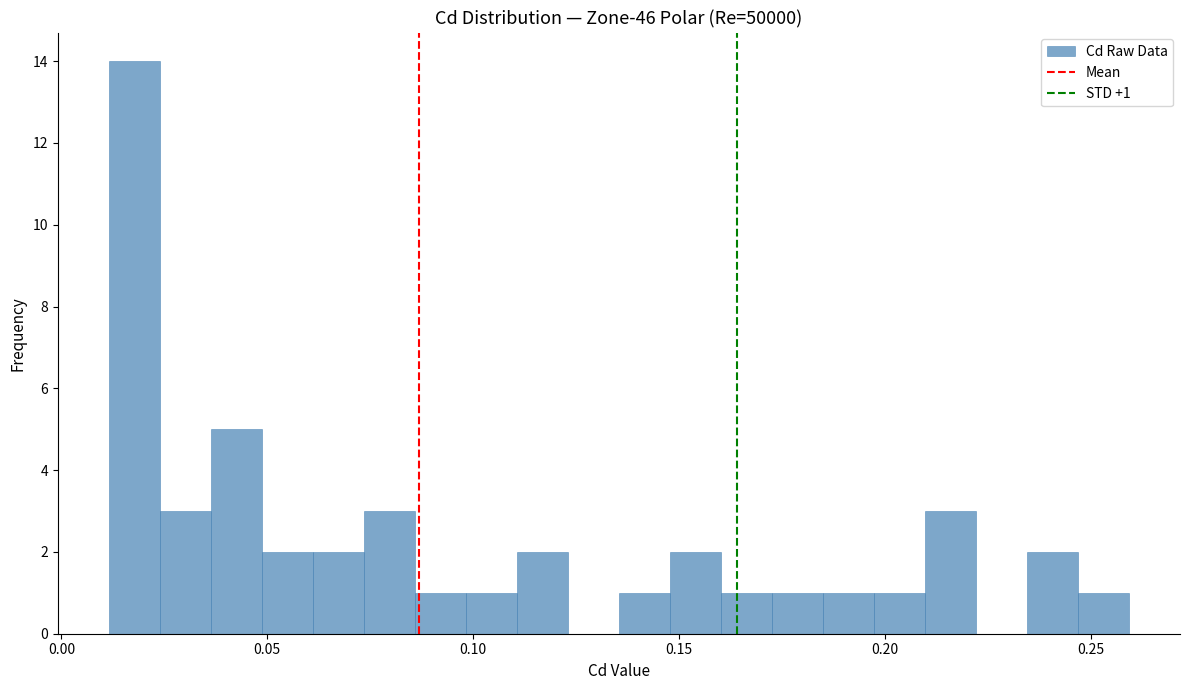

Around what value on the x-axis is the tallest bar? Give the approximate position of its centre, as read against the axis.

0.020